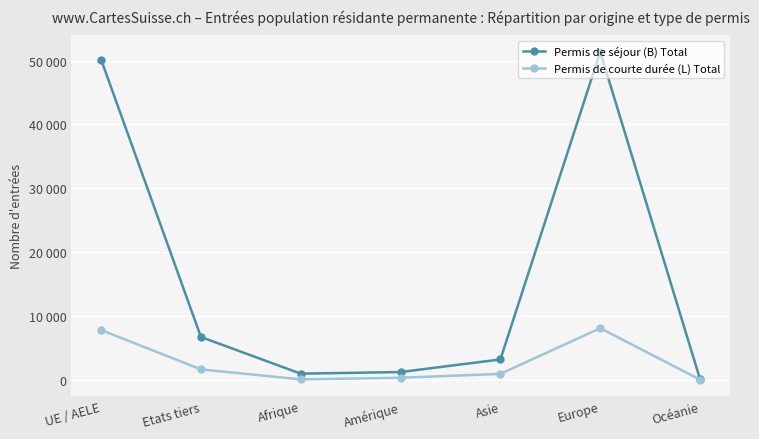

Reading left to right, transcribe all the data shown in this chart.

Permis de séjour (B) Total: 50172	6705	962	1218	3190	51386	94
Permis de courte durée (L) Total: 7793	1633	68	320	928	8084	25